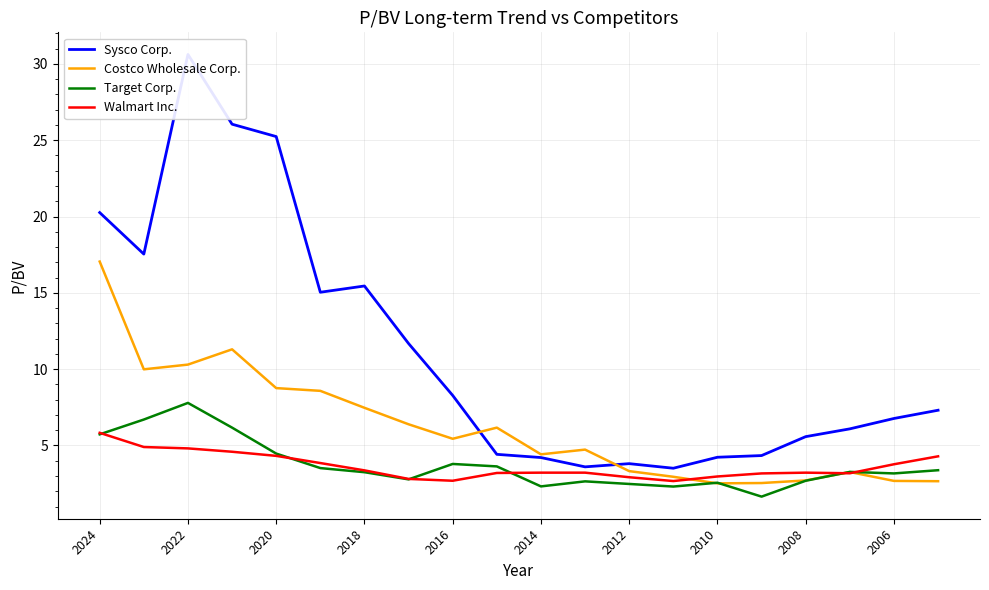

True or false: Target Corp. has a value of 2.3 at 2014.

True